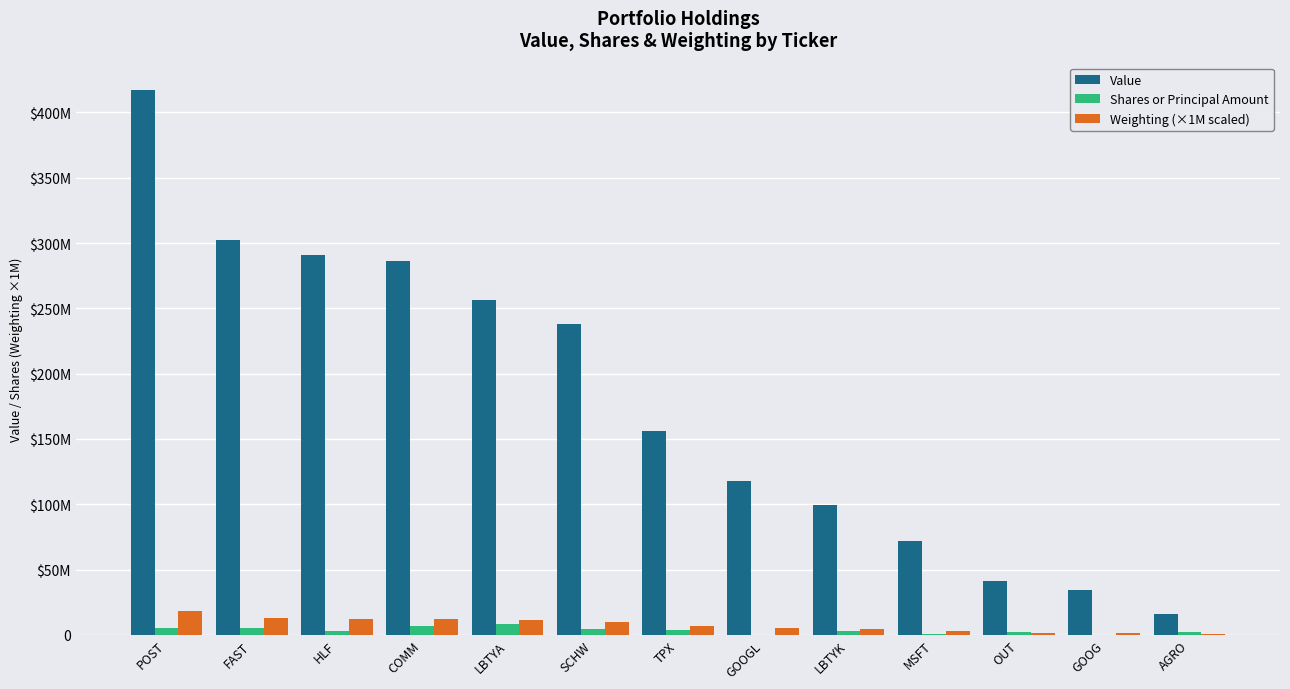

Which series changed the most between TPX and AGRO?

Value